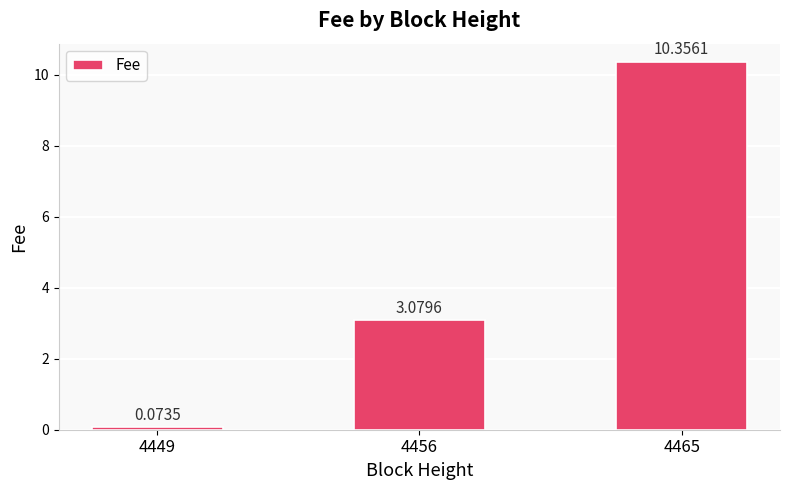

Is it true that the value at 4456 is 5.0?

False